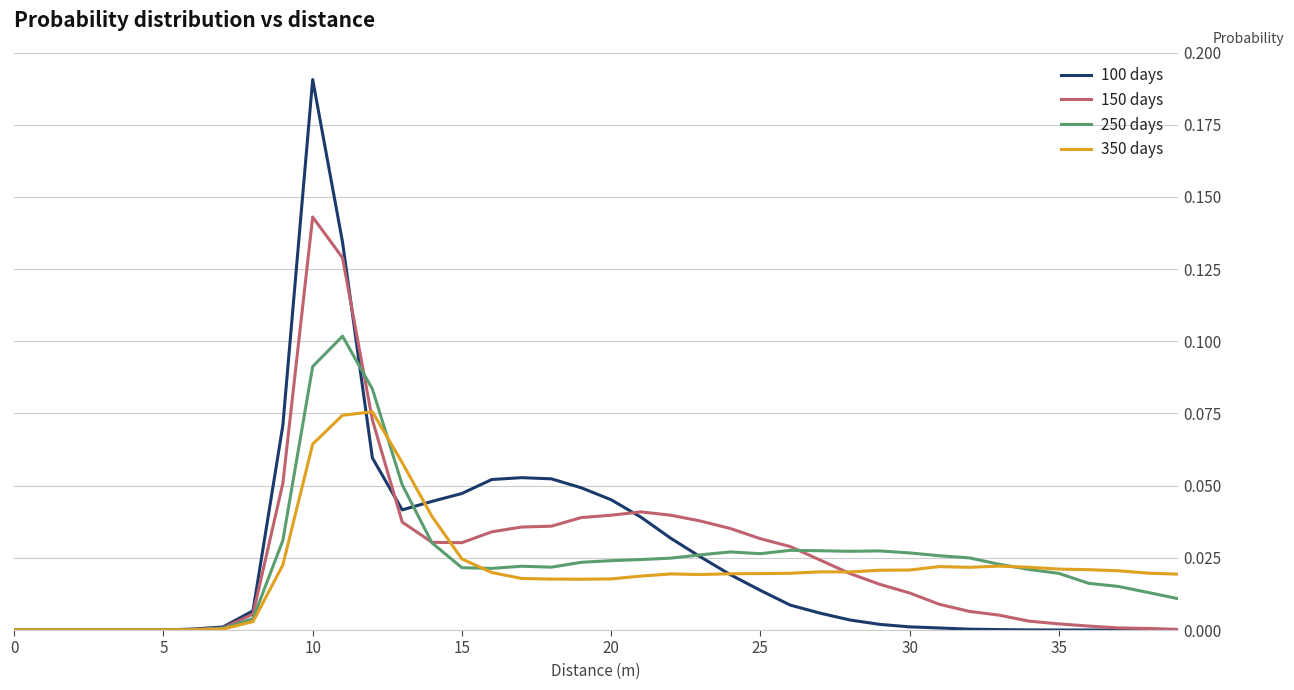

Count the number of data series in this chart.

4